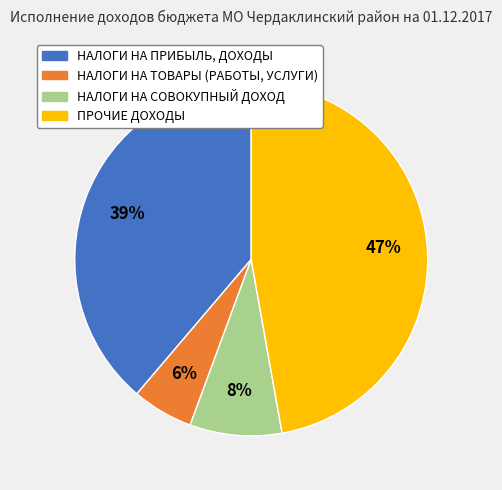

Does НАЛОГИ НА СОВОКУПНЫЙ ДОХОД represent more than half of the total?

No